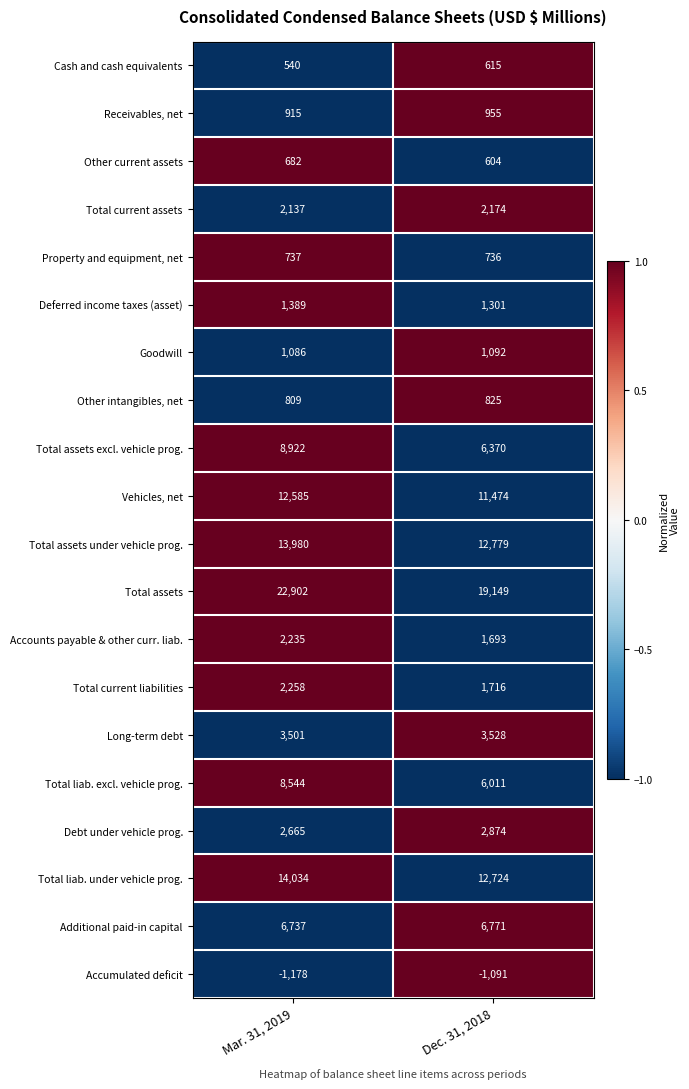

What is the minimum value shown in the chart?

-1178